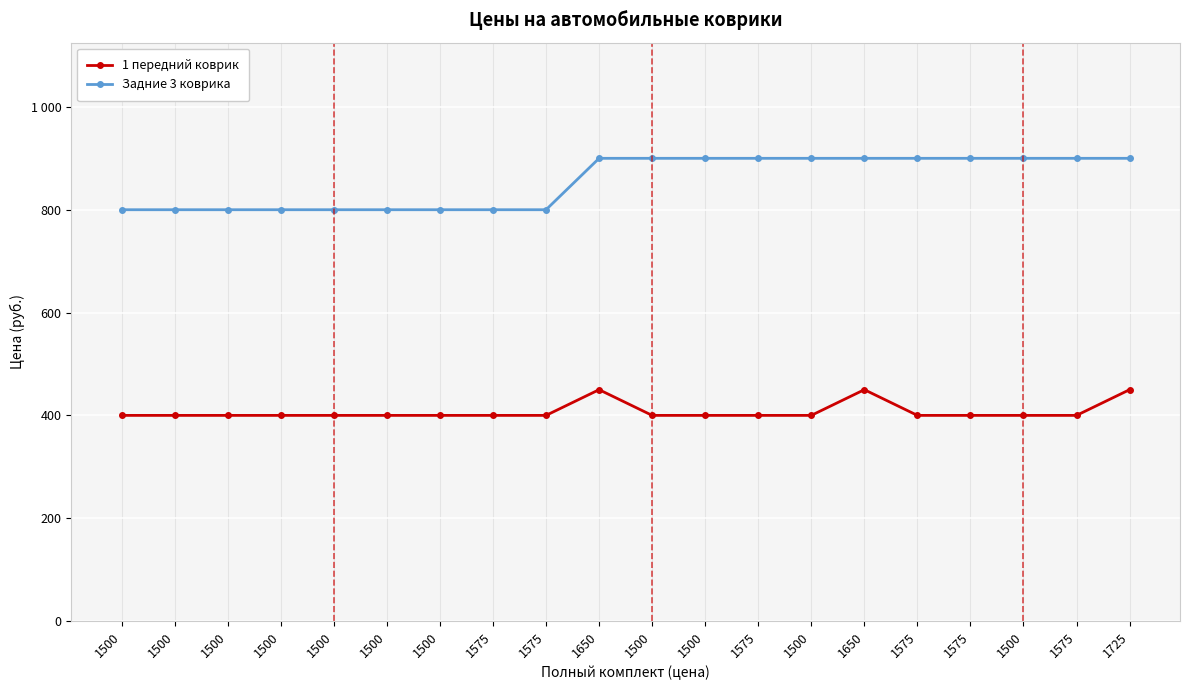

What are all the series names shown in the legend?

1 передний коврик, Задние 3 коврика